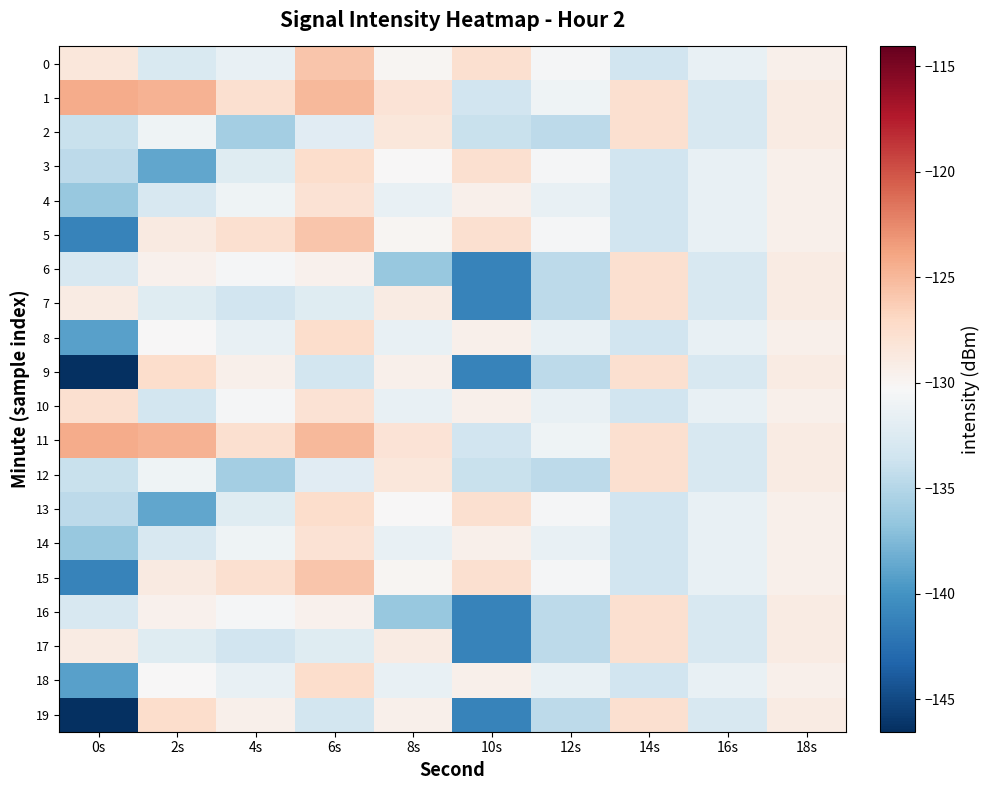

How many series are shown in this chart?

20